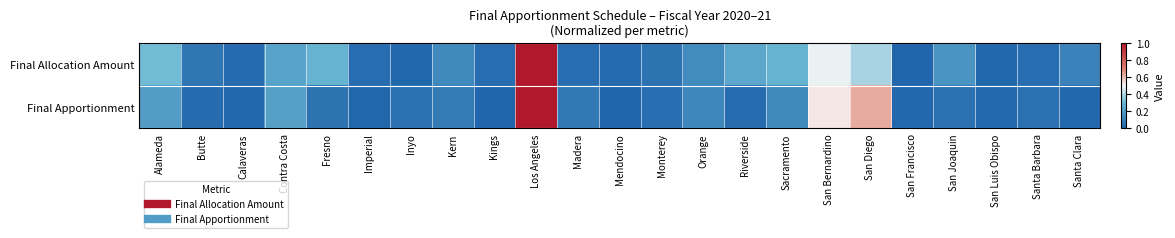

Which has a higher value, San Joaquin or Riverside?

Riverside